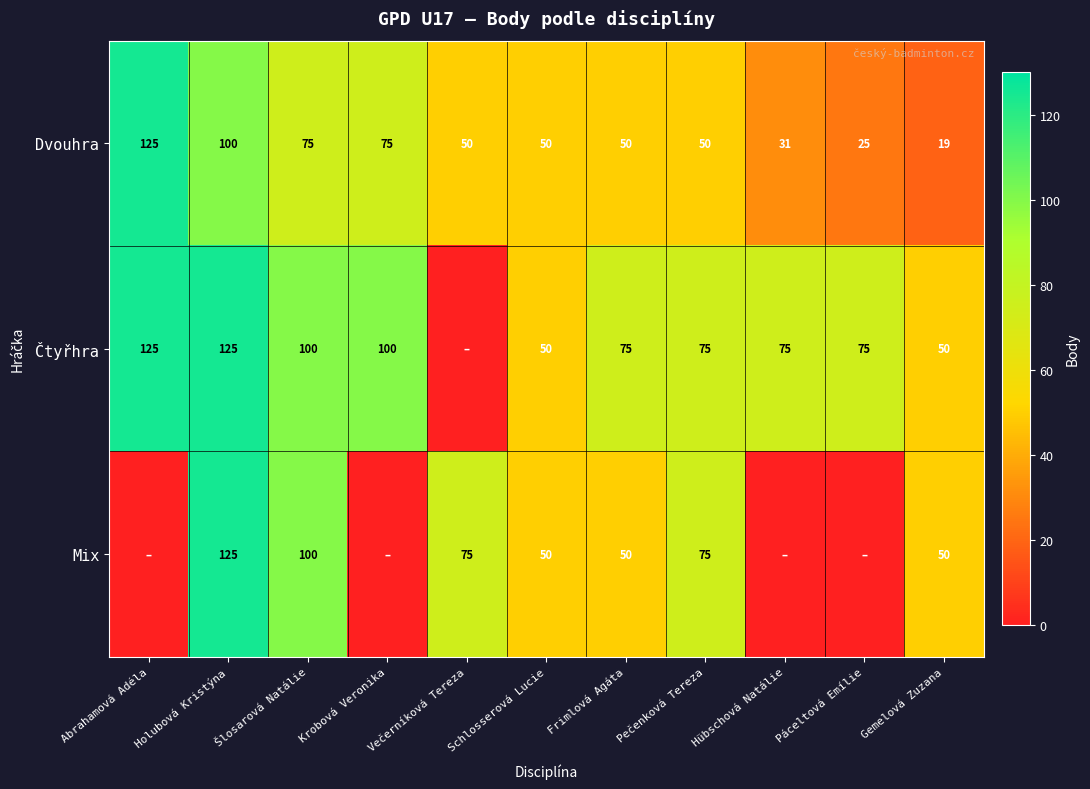

What is the average value of the Dvouhra series?

59